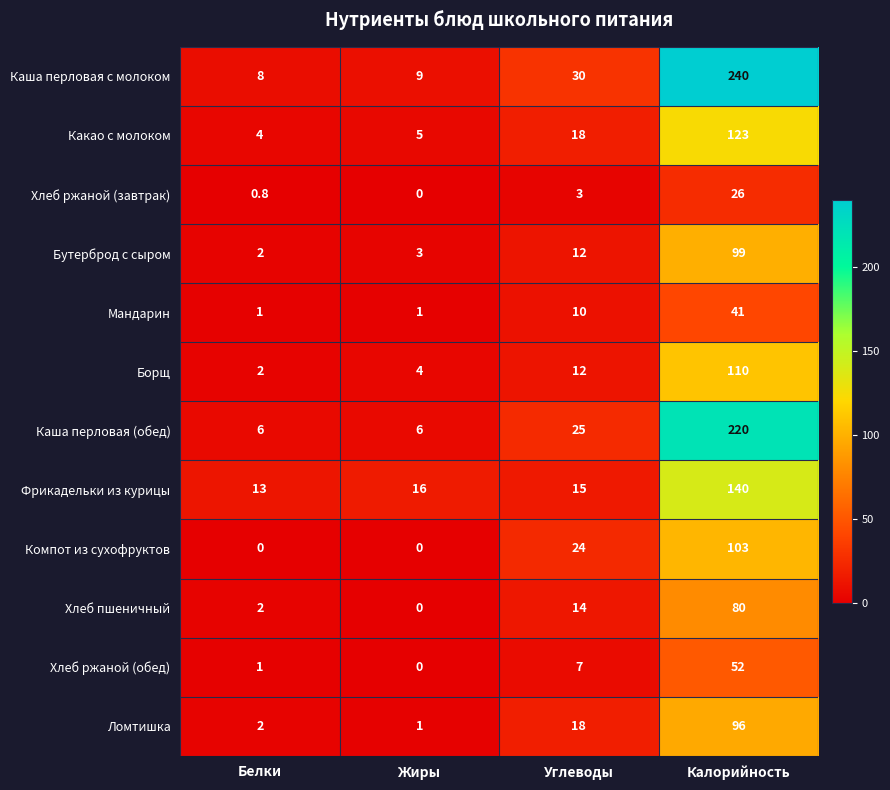

Rank the series at Калорийность from lowest to highest value.

Хлеб ржаной (завтрак), Мандарин, Хлеб ржаной (обед), Хлеб пшеничный, Ломтишка, Бутерброд с сыром, Компот из сухофруктов, Борщ, Какао с молоком, Фрикадельки из курицы, Каша перловая (обед), Каша перловая с молоком